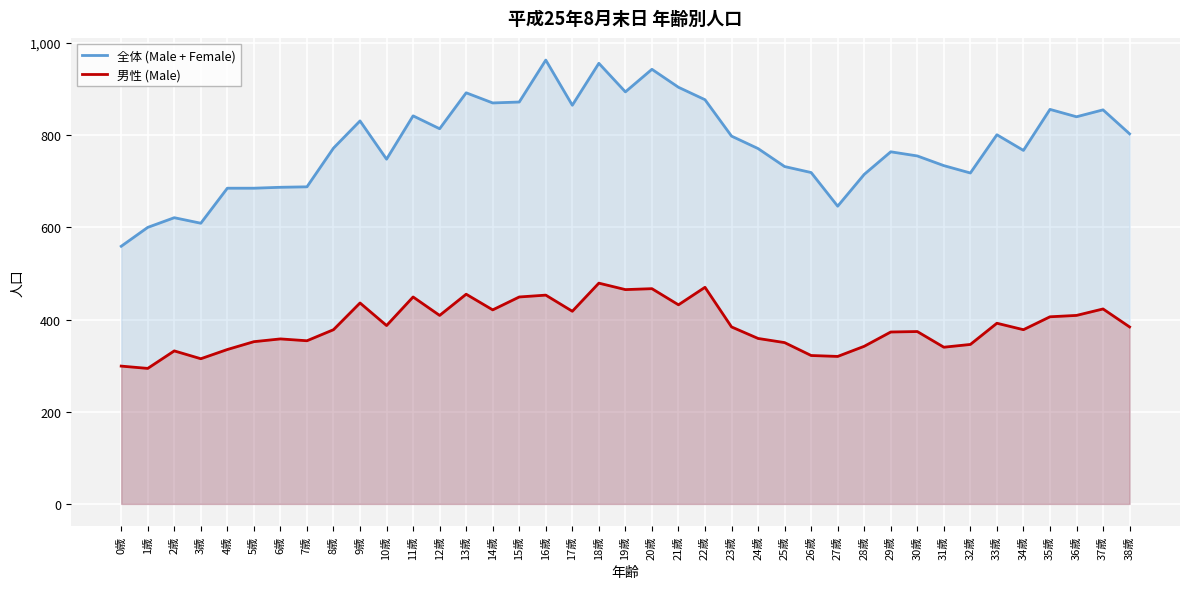

Reading left to right, what are all the values shown in this chart?

全体 (Male + Female): 0歳=559	1歳=600	2歳=621	3歳=609	4歳=685	5歳=685	6歳=687	7歳=688	8歳=772	9歳=831	10歳=748	11歳=842	12歳=814	13歳=892	14歳=870	15歳=872	16歳=963	17歳=865	18歳=956	19歳=894	20歳=943	21歳=904	22歳=877	23歳=798	24歳=771	25歳=732	26歳=719	27歳=646	28歳=715	29歳=764	30歳=755	31歳=734	32歳=718	33歳=801	34歳=767	35歳=856	36歳=840	37歳=855	38歳=803
男性 (Male): 0歳=299	1歳=294	2歳=332	3歳=315	4歳=335	5歳=352	6歳=358	7歳=354	8歳=378	9歳=436	10歳=387	11歳=449	12歳=409	13歳=455	14歳=421	15歳=449	16歳=453	17歳=418	18歳=479	19歳=465	20歳=467	21歳=432	22歳=470	23歳=384	24歳=359	25歳=350	26歳=322	27歳=320	28歳=342	29歳=373	30歳=374	31歳=340	32歳=346	33歳=392	34歳=378	35歳=406	36歳=409	37歳=423	38歳=384